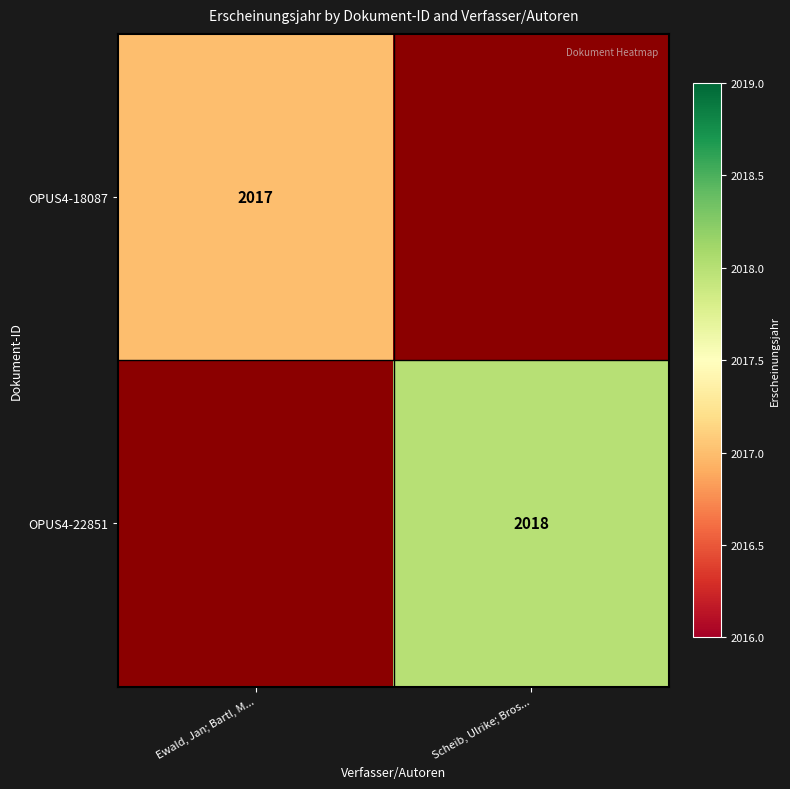

The OPUS4-22851 series shows 1149 at Scheib, Ulrike; Bros.... True or false?

False